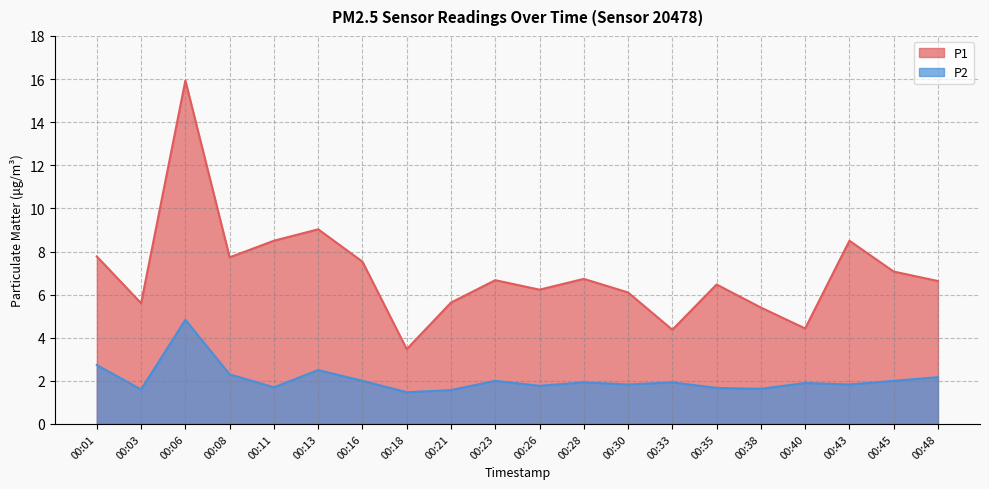

At which category is the sum across all series the highest?

00:06